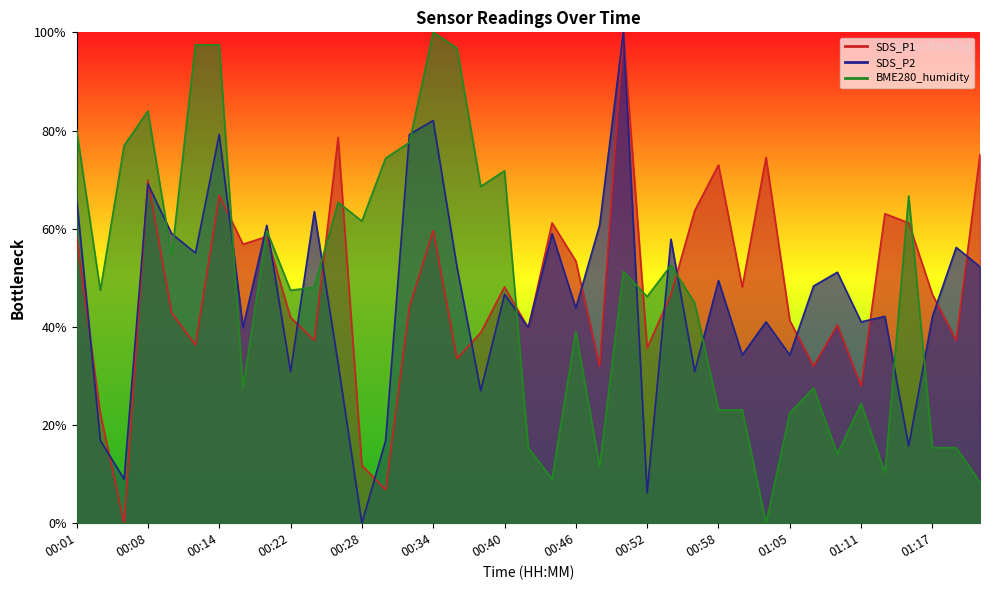

Rank the categories by SDS_P1 value from highest to lowest.

00:50, 00:26, 01:21, 01:02, 00:58, 00:08, 00:14, 00:56, 01:13, 00:44, 01:15, 00:34, 00:01, 00:20, 00:18, 00:46, 00:40, 01:00, 00:54, 01:17, 00:32, 00:10, 00:22, 01:05, 01:09, 00:42, 00:38, 00:24, 01:19, 00:12, 00:52, 00:36, 00:48, 01:07, 01:11, 00:03, 00:28, 00:30, 00:05